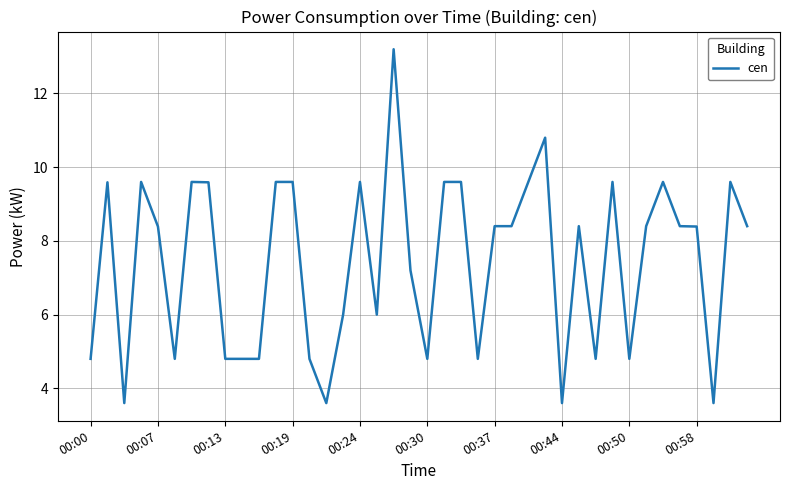

What is the maximum value shown in the chart?

13.2